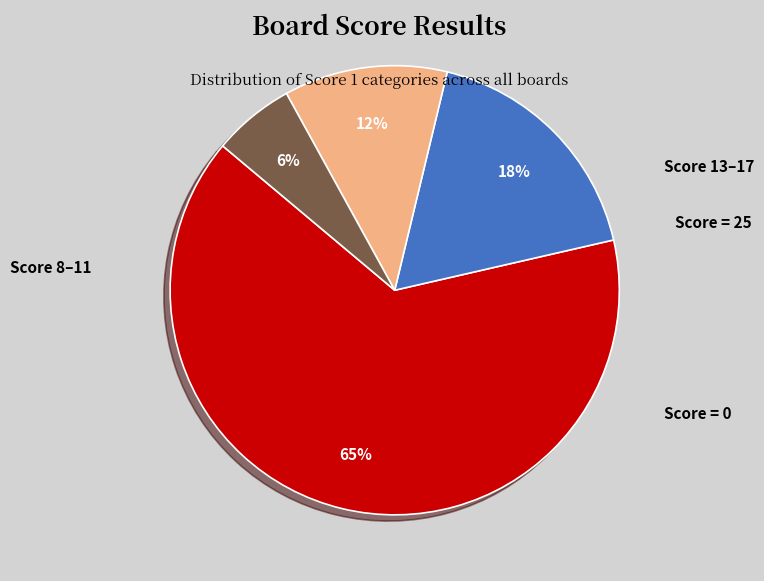

Rank the categories by value from lowest to highest.

Score 0, Score 8-11, Score 13-17, Score 25